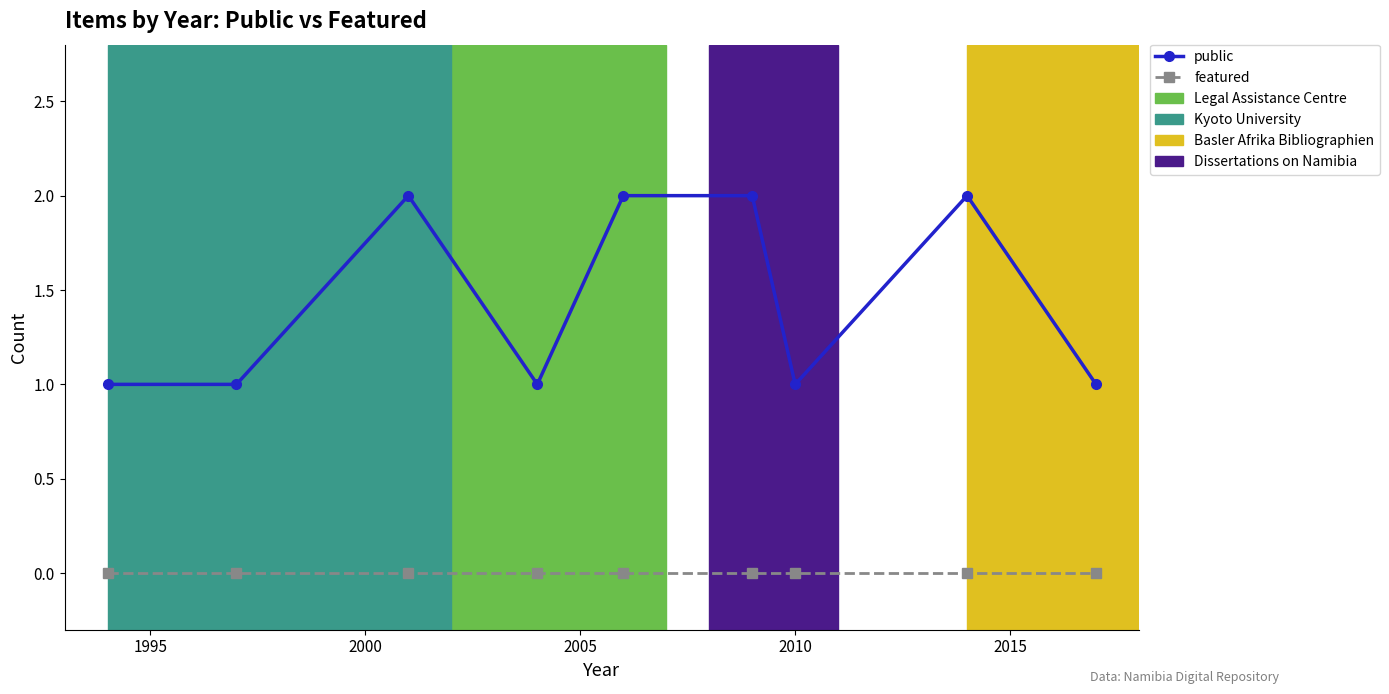

True or false: public has more than 0 interior local peaks.

True